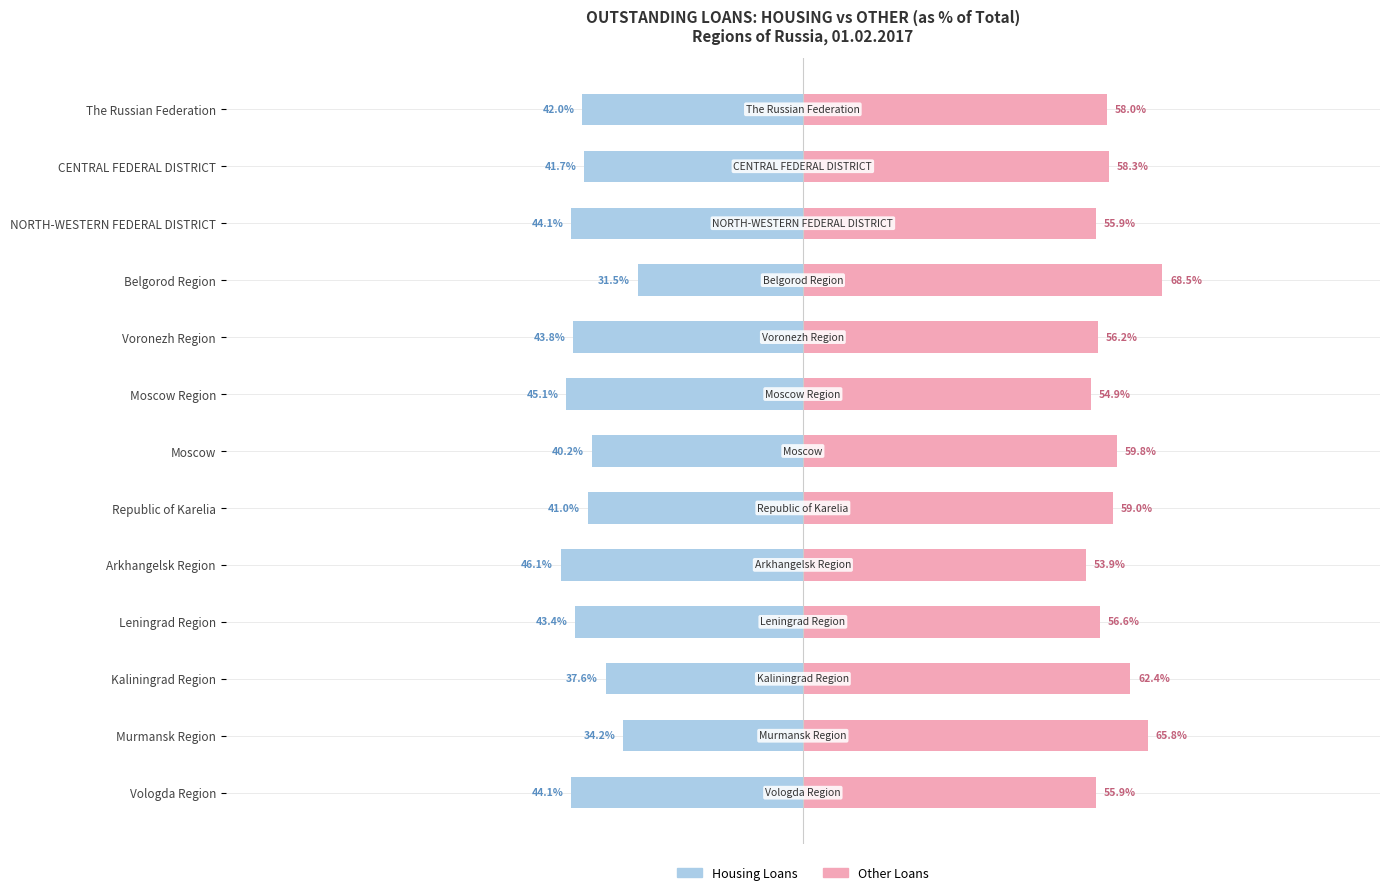

How many bars are there in each group?

2